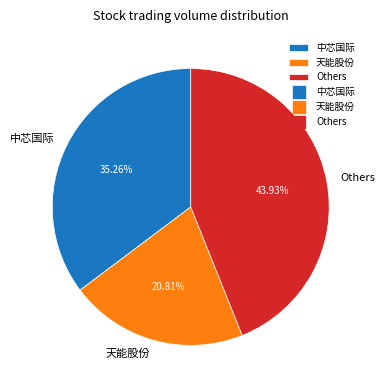

Which slice is the largest?

Others